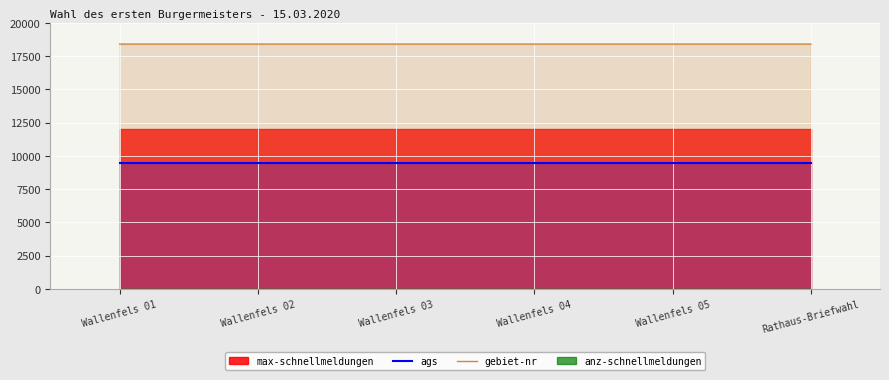

True or false: gebiet-nr has a value of 18400.0 at Wallenfels 03.

True